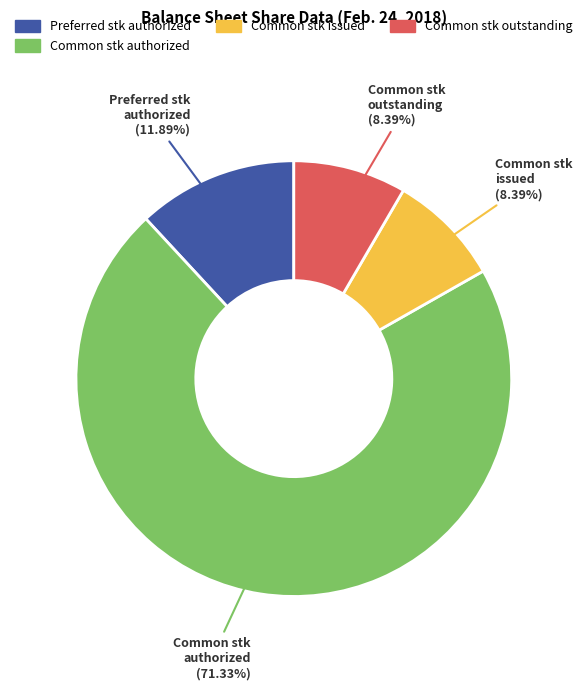

Do Common stk outstanding and Common stk authorized together represent more than half of the pie?

Yes